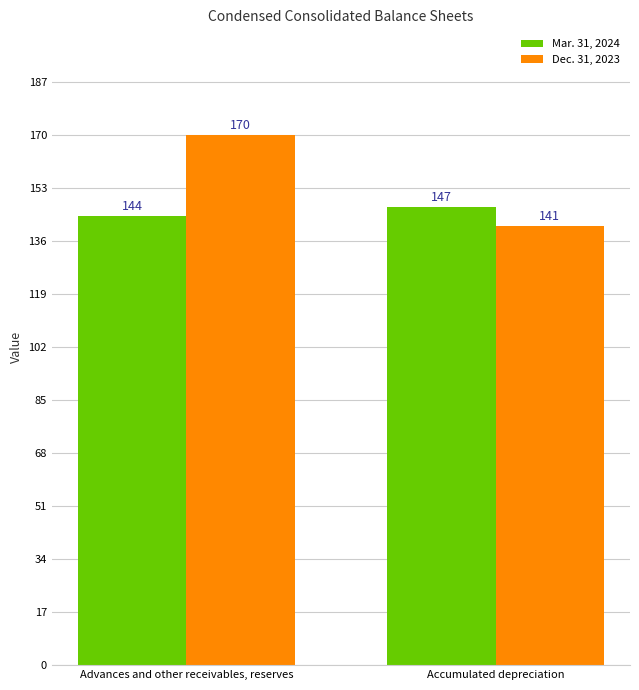

What is the difference between the maximum and minimum values in the Dec. 31, 2023 series?

29